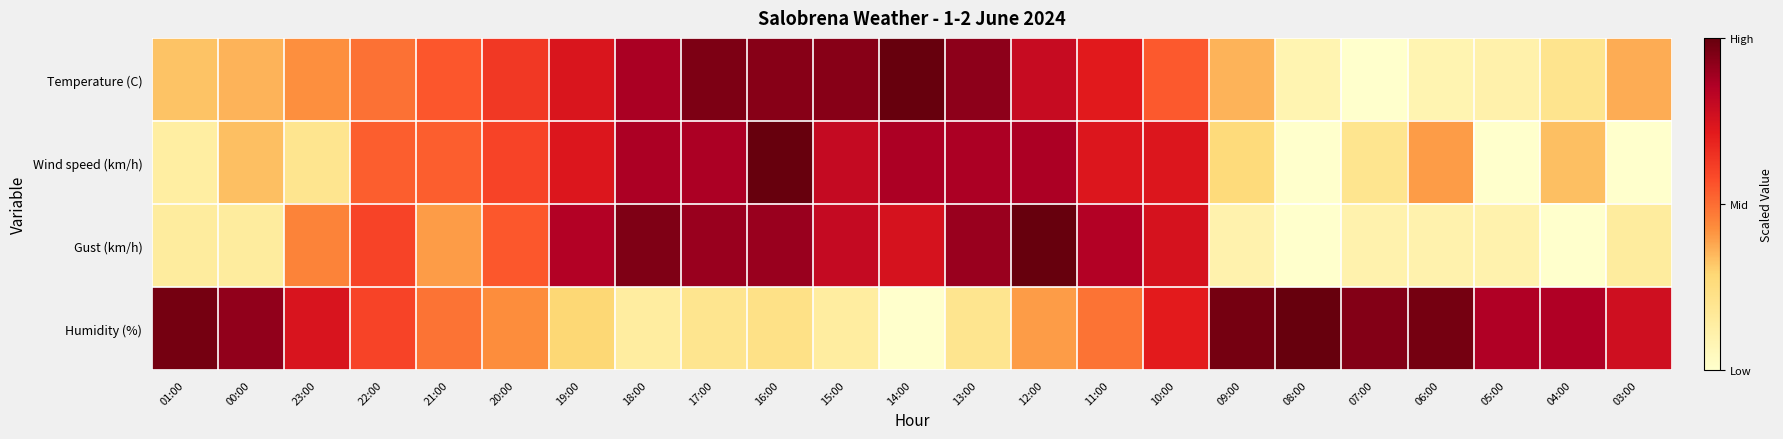

At which category is the sum across all series the highest?

16:00